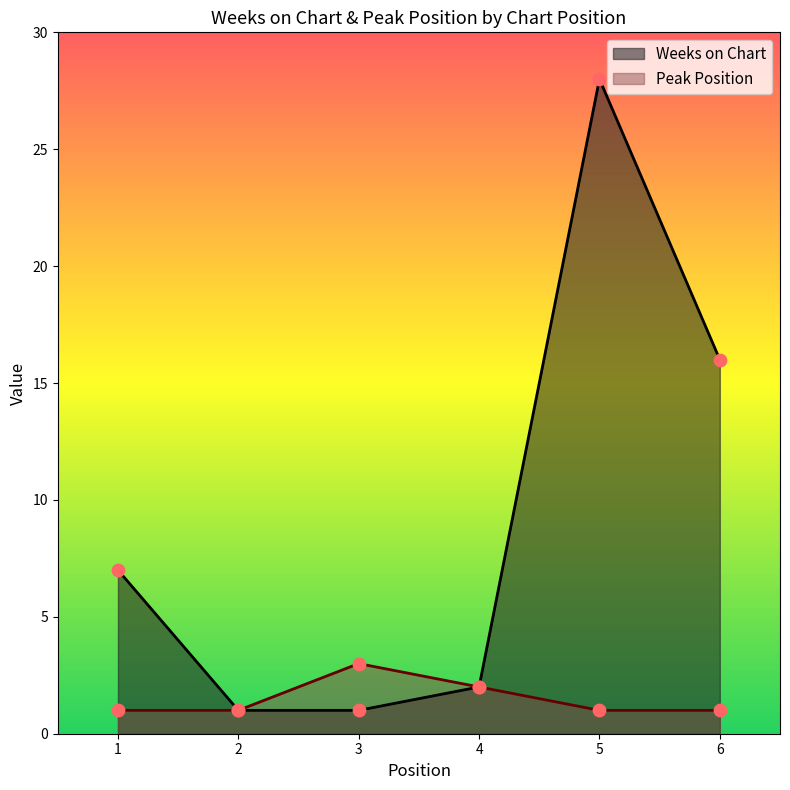

Is the value of Weeks on Chart at 3 greater than the value of Peak Position at 6?

No